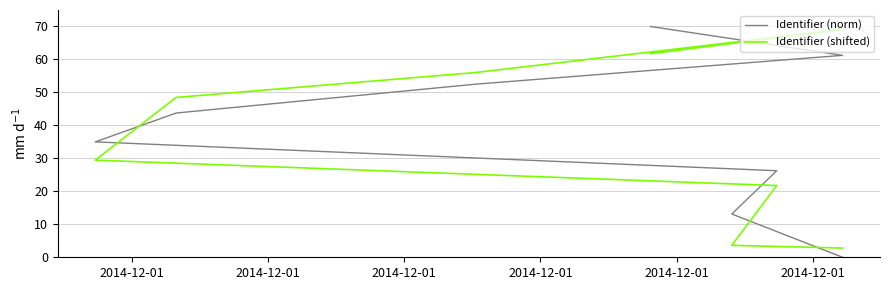

List the series in order of their peak value, lowest first.

Identifier (shifted), Identifier (norm)